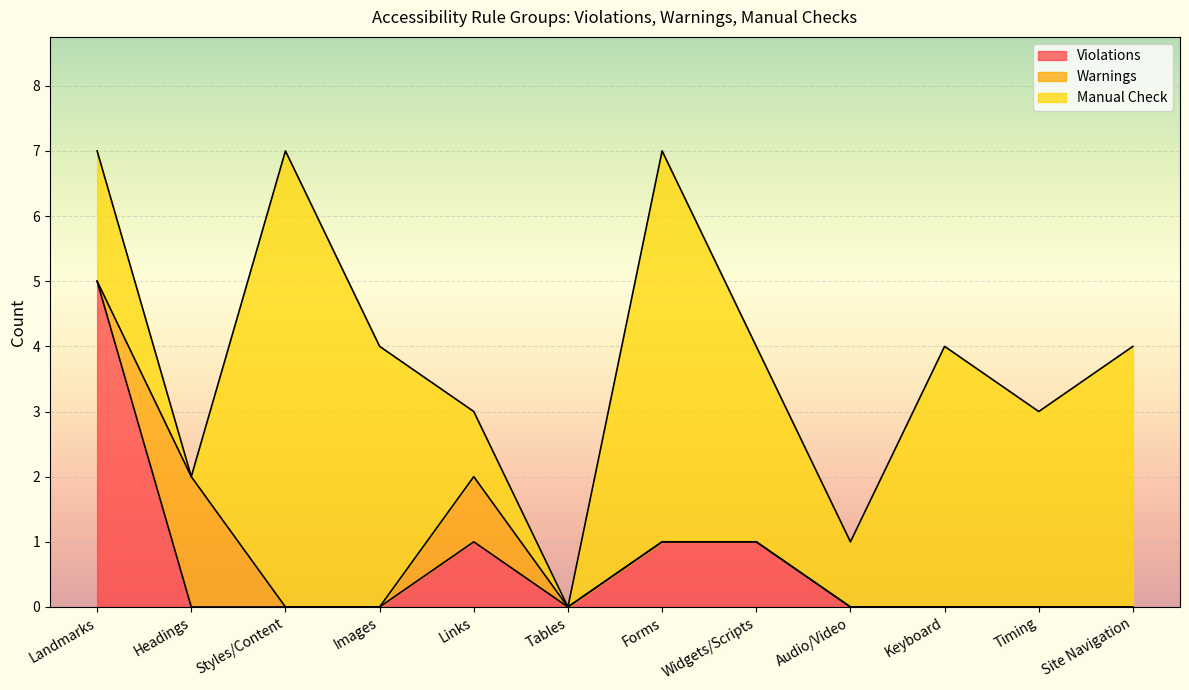

What are all the series names shown in the legend?

Violations, Warnings, Manual Check